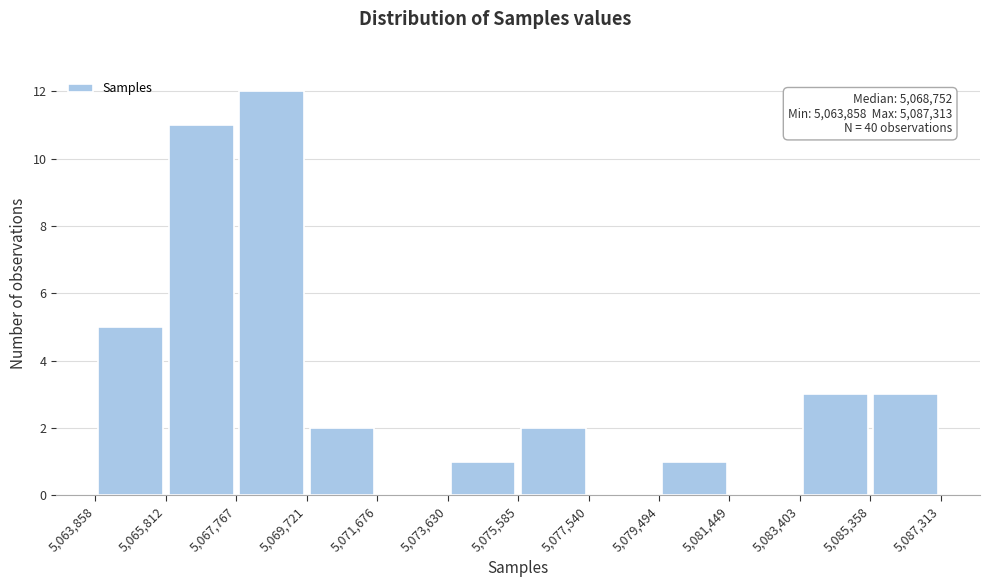

Which range on the x-axis has the tallest bar?

5,067,767 to 5,069,721